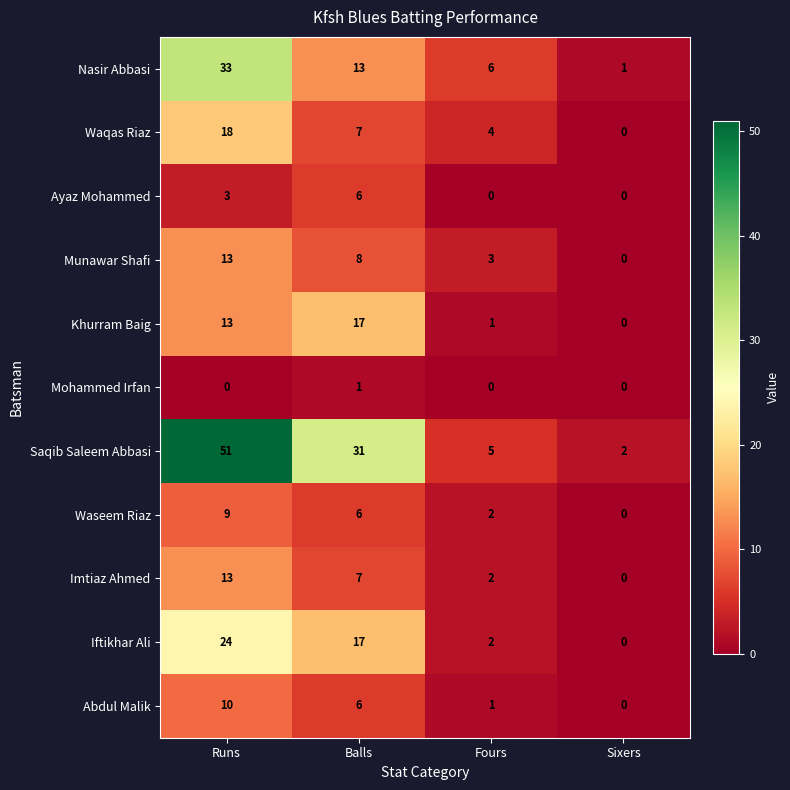

What is the sum of the Iftikhar Ali values at Fours and Balls?

19